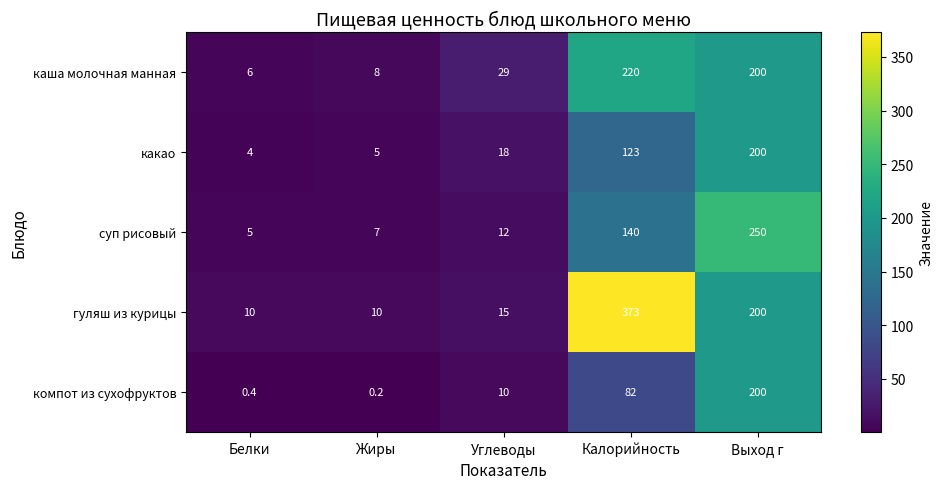

At which category is the sum across all series the highest?

Выход г